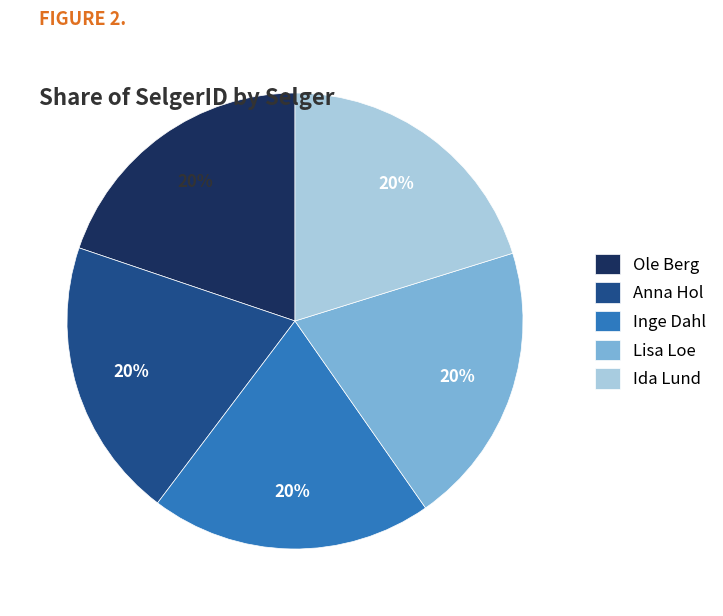

Approximately how many times larger is the value at Ole Berg compared to Anna Hol?

1.0